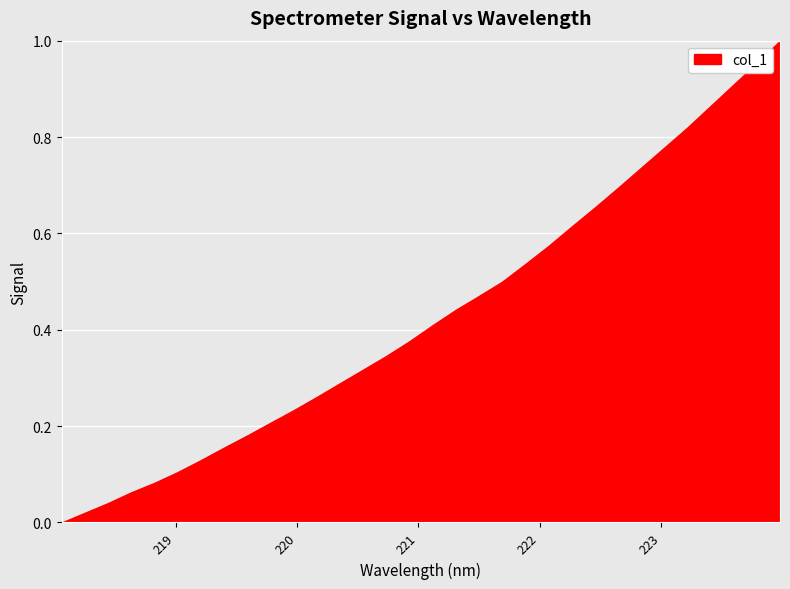

Reading right to left, transcribe all the data shown in this chart.

1.0	1.0	0.9	0.9	0.8	0.8	0.7	0.7	0.7	0.6	0.6	0.5	0.5	0.5	0.4	0.4	0.4	0.3	0.3	0.3	0.3	0.2	0.2	0.2	0.2	0.1	0.1	0.1	0.1	0.0	0.0	0.0